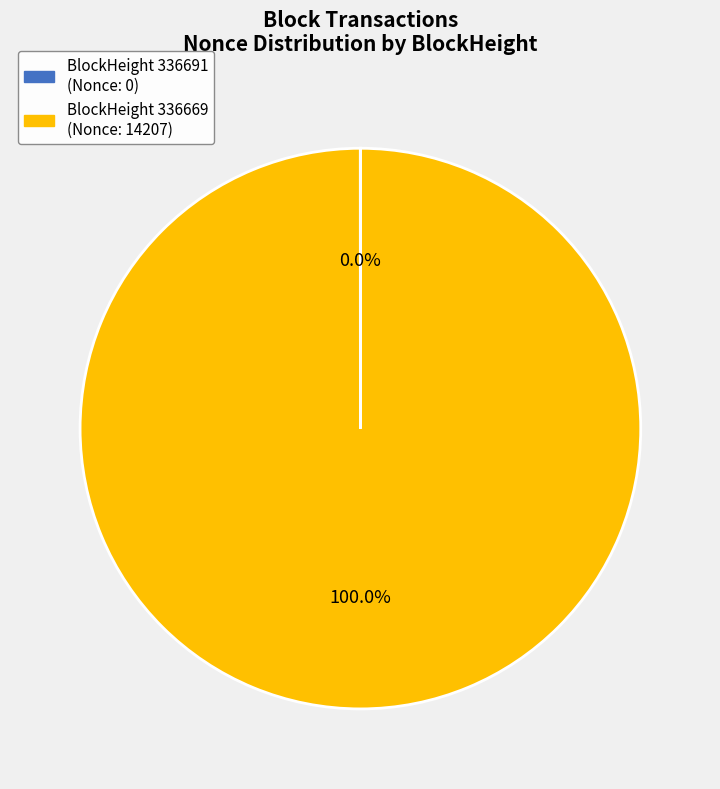

Is there any slice that represents more than half of the pie?

Yes